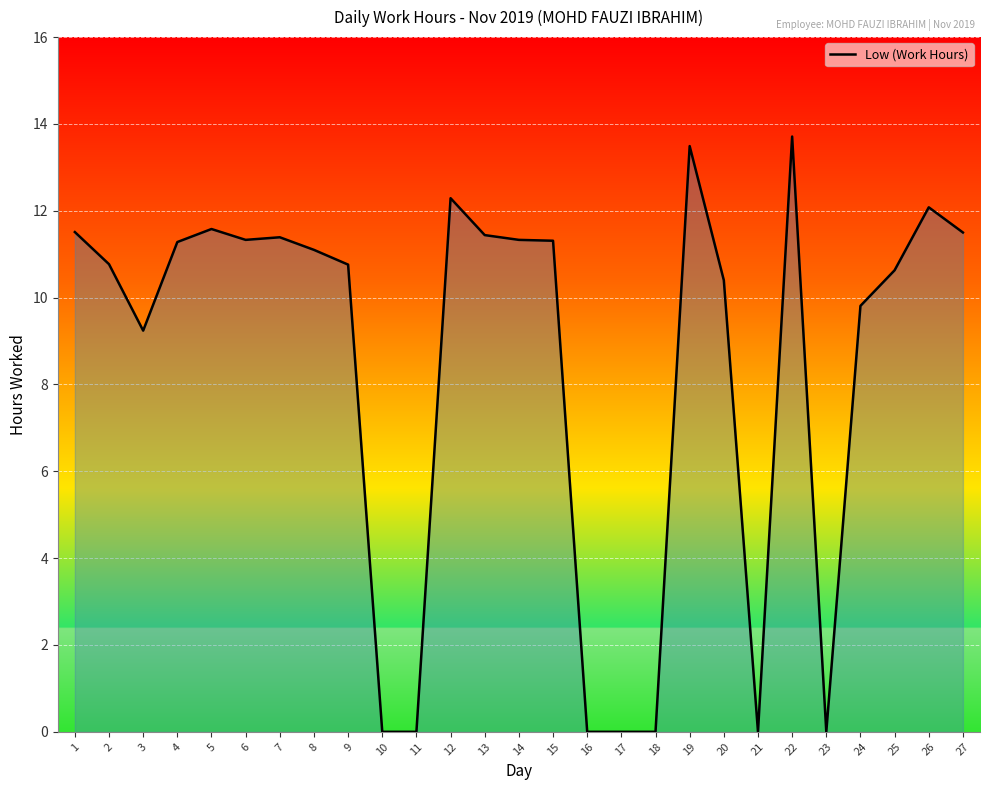

Does the chart display data point markers on the line(s)?

No